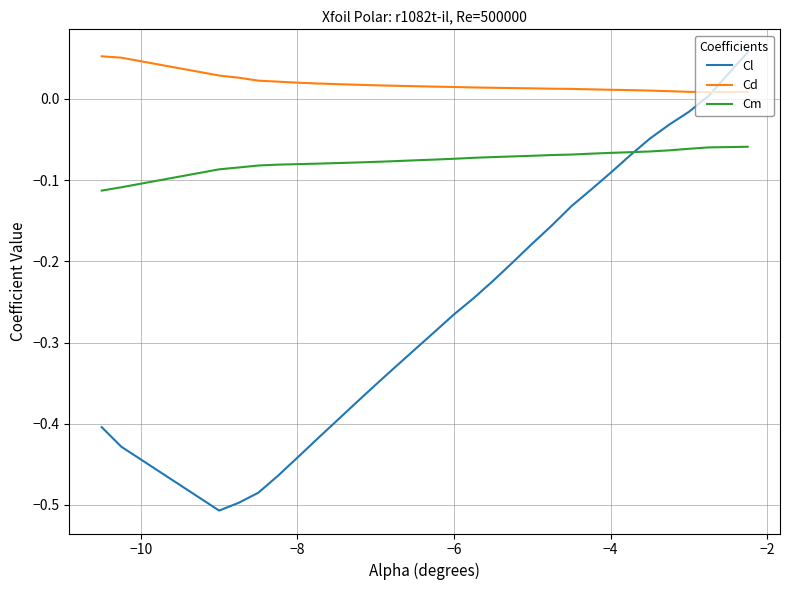

How many lines are shown in the chart?

3